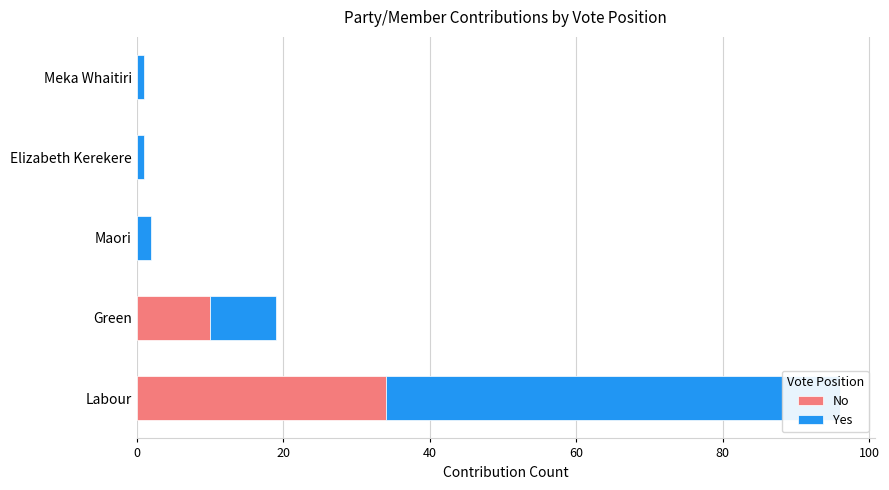

Rank the series at Labour from lowest to highest value.

No, Yes